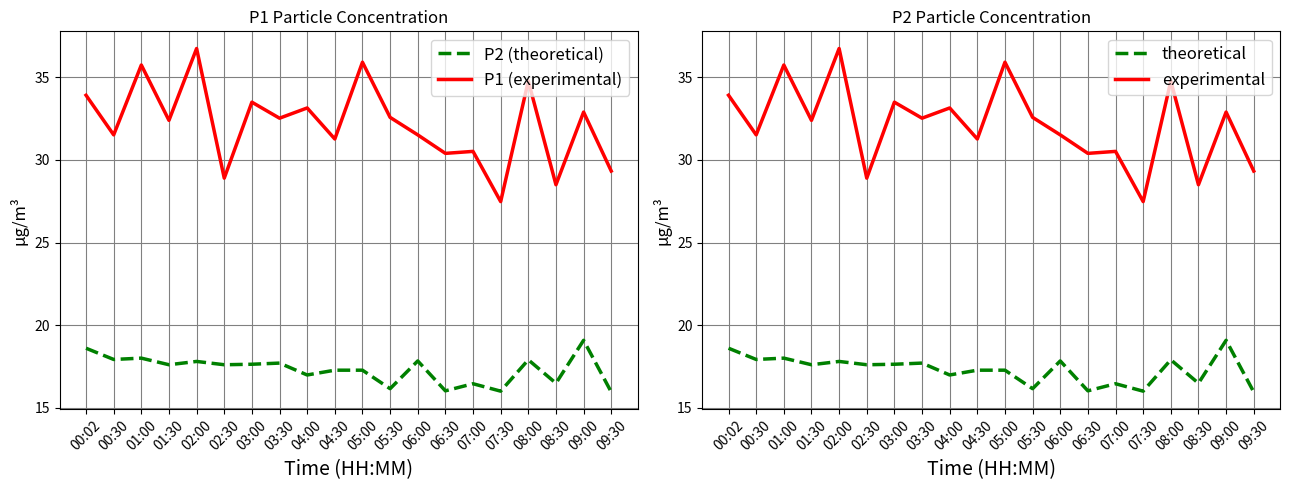

What is the value of the P1 (experimental) point at the 1st from the left?

33.9